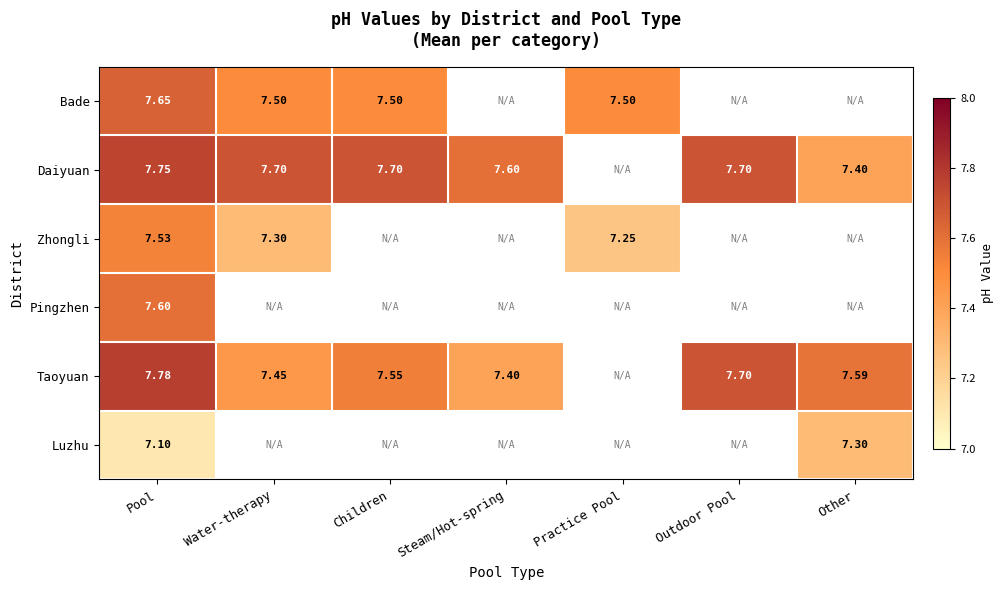

What is the maximum value for Bade?

7.7